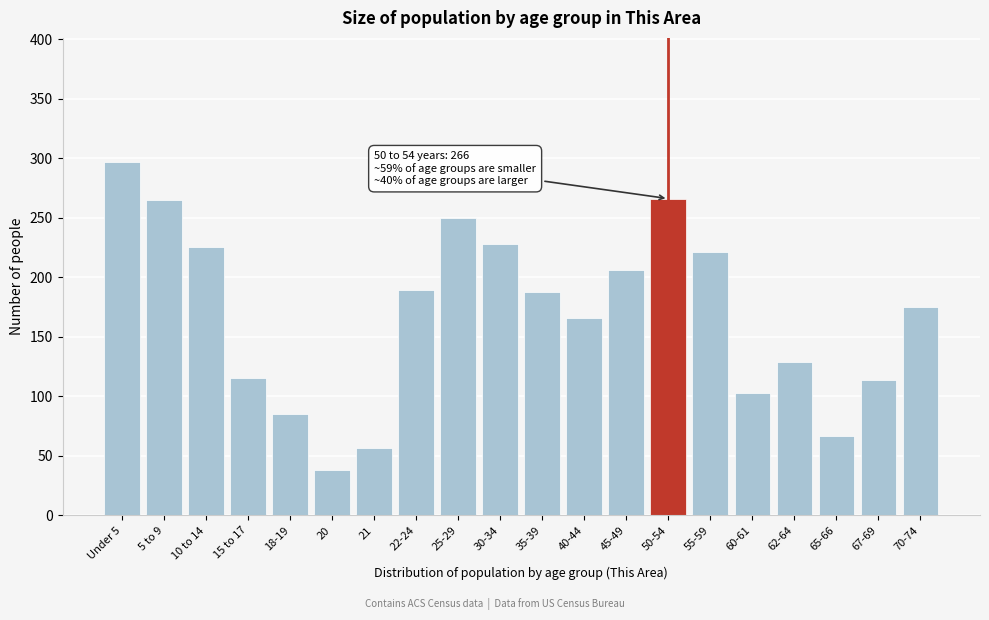

The value at 62-64 is 86. True or false?

False